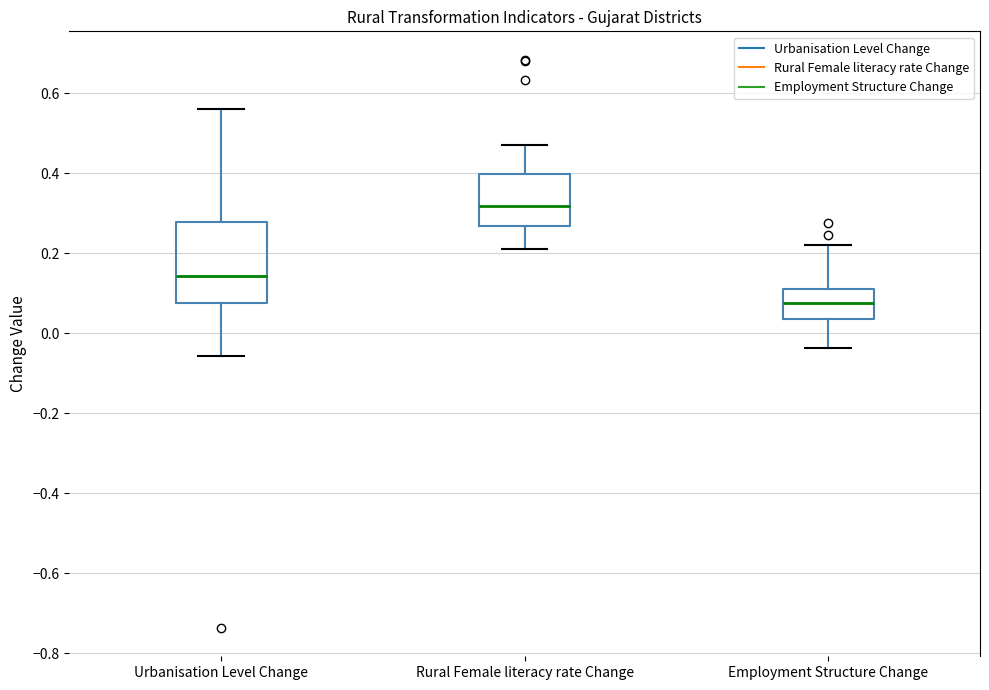

Reading left to right, transcribe this box plot: for each box, give where its median line is, the range the box spans, and where its two whiskers end, as read against the y-axis. The values are not printed on the chart, so give them approximately, as read against the axis.

Urbanisation Level Change: median 0.14, box 0.08 to 0.28, whiskers -0.06 to 0.56
Rural Female literacy rate Change: median 0.32, box 0.26 to 0.40, whiskers 0.22 to 0.48
Employment Structure Change: median 0.08, box 0.04 to 0.12, whiskers -0.04 to 0.22